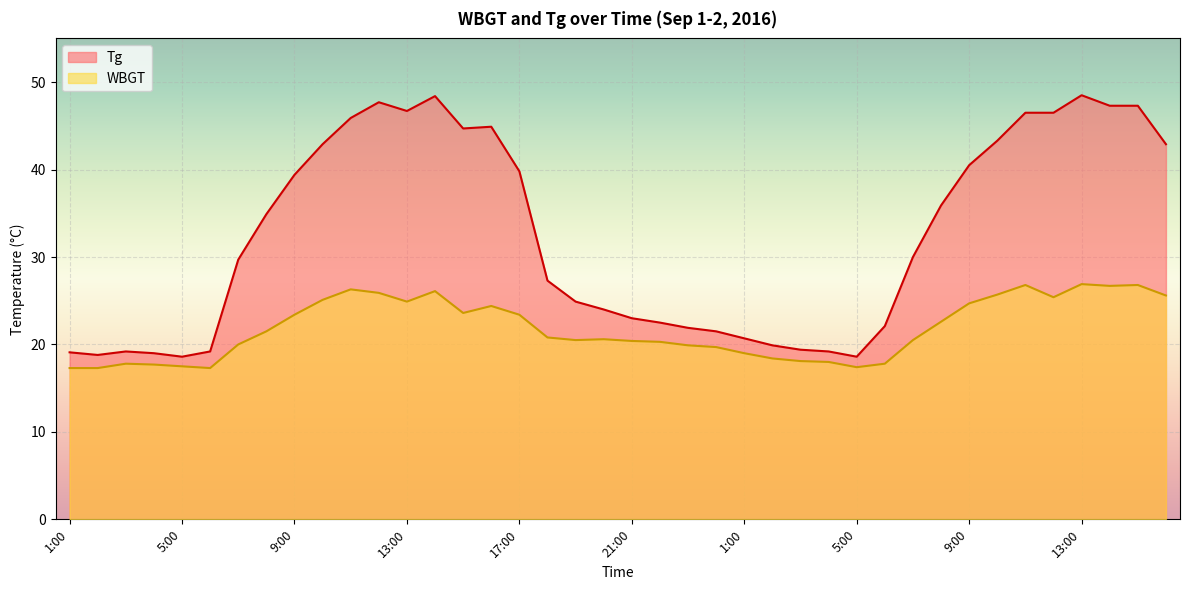

How many series are shown in this chart?

2